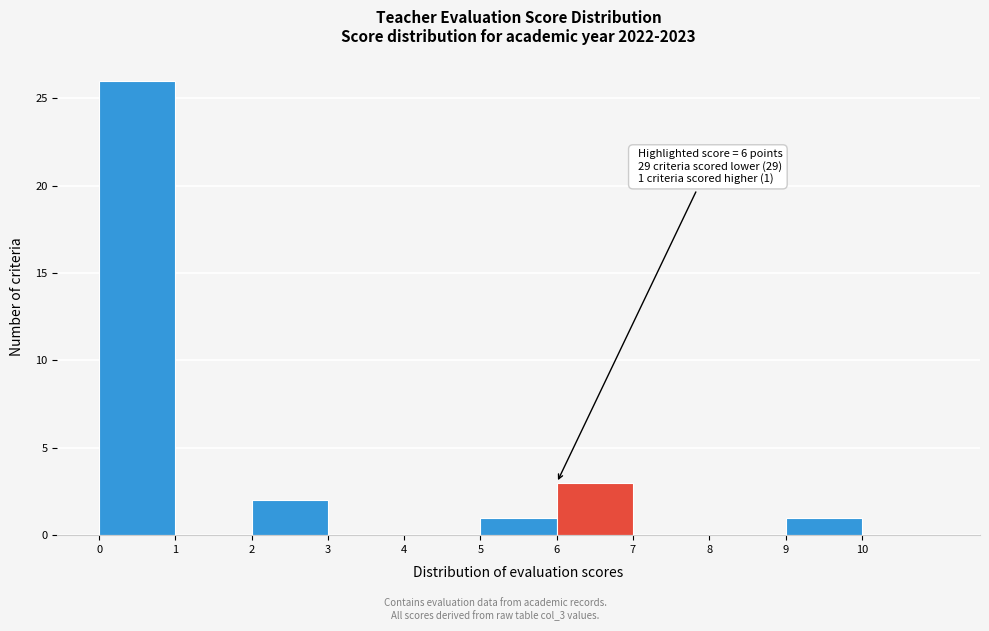

Over which range of the x-axis is the bar tallest?

0 to 1